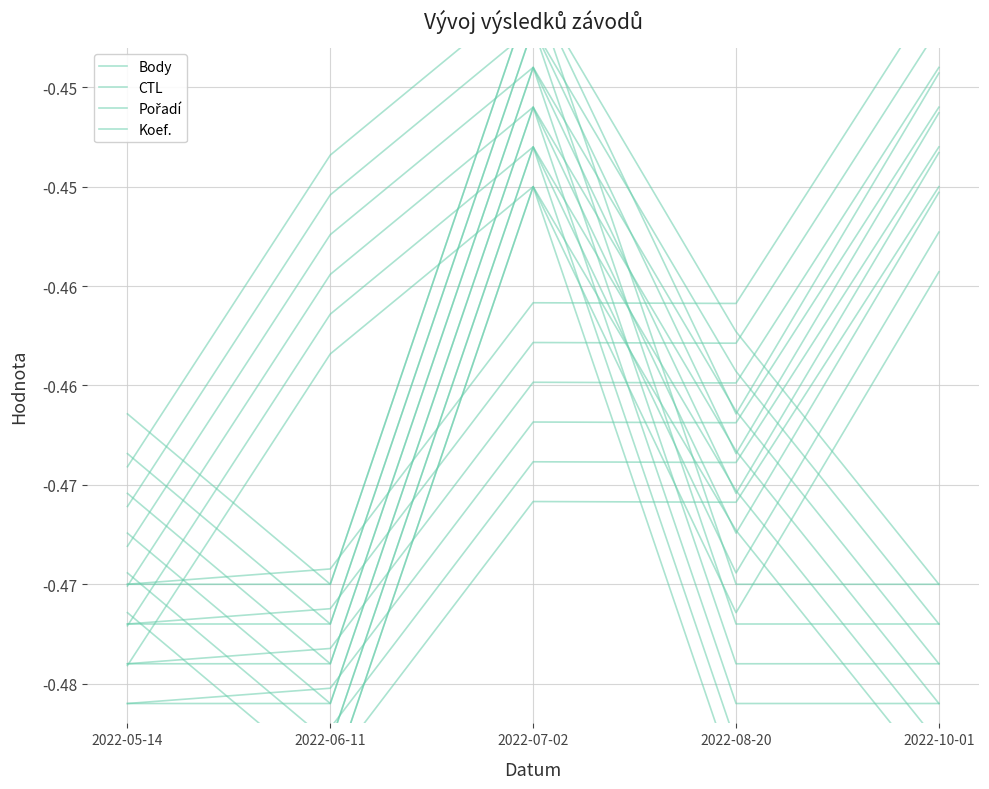

True or false: Pořadí has a value of -0.1 at 2022-06-11.

False